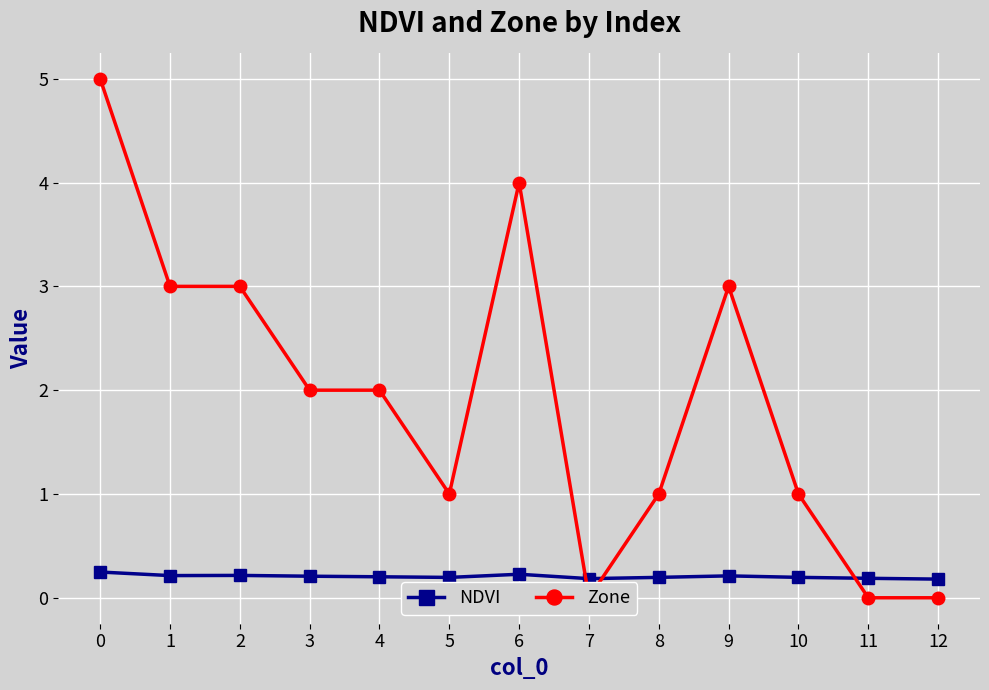

Reading left to right, transcribe all the data shown in this chart.

NDVI: 0=0.2	1=0.2	2=0.2	3=0.2	4=0.2	5=0.2	6=0.2	7=0.2	8=0.2	9=0.2	10=0.2	11=0.2	12=0.2
Zone: 0=5.0	1=3.0	2=3.0	3=2.0	4=2.0	5=1.0	6=4.0	7=0.0	8=1.0	9=3.0	10=1.0	11=0.0	12=0.0